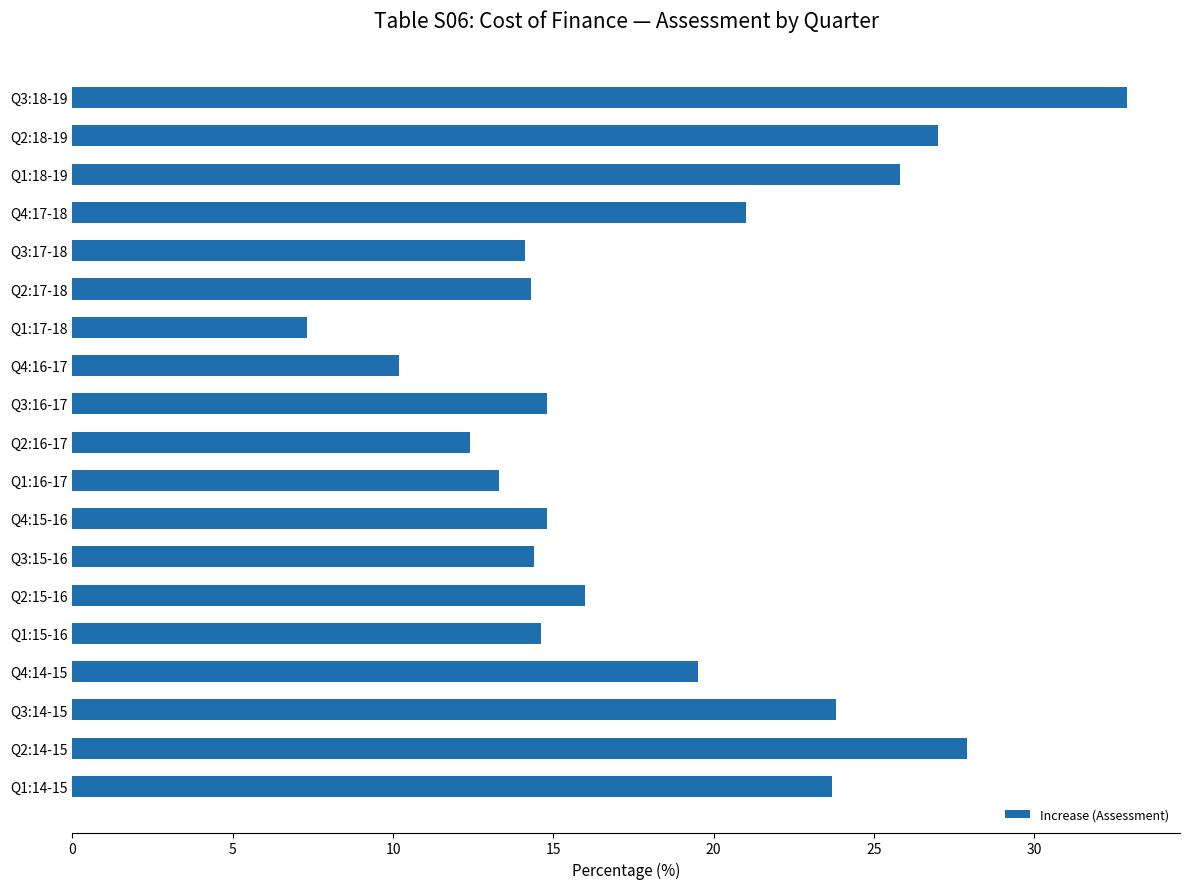

Where is the data nearest to the value 20?

Q4:14-15